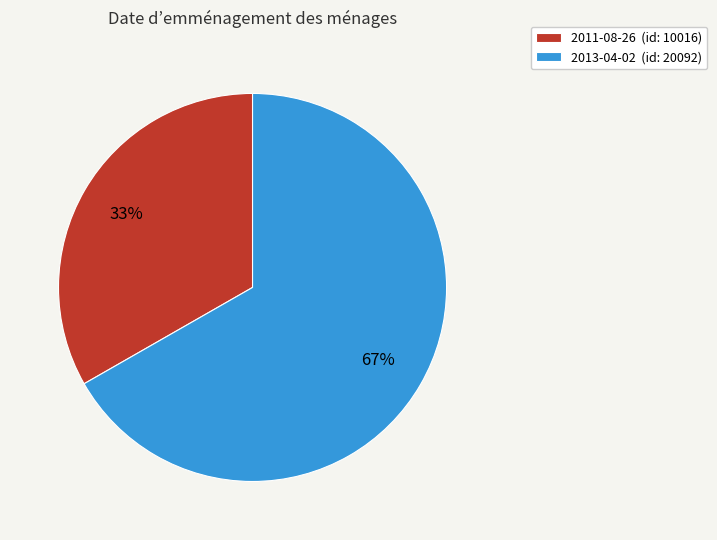

To the nearest percent, what is the average slice percentage?

50%